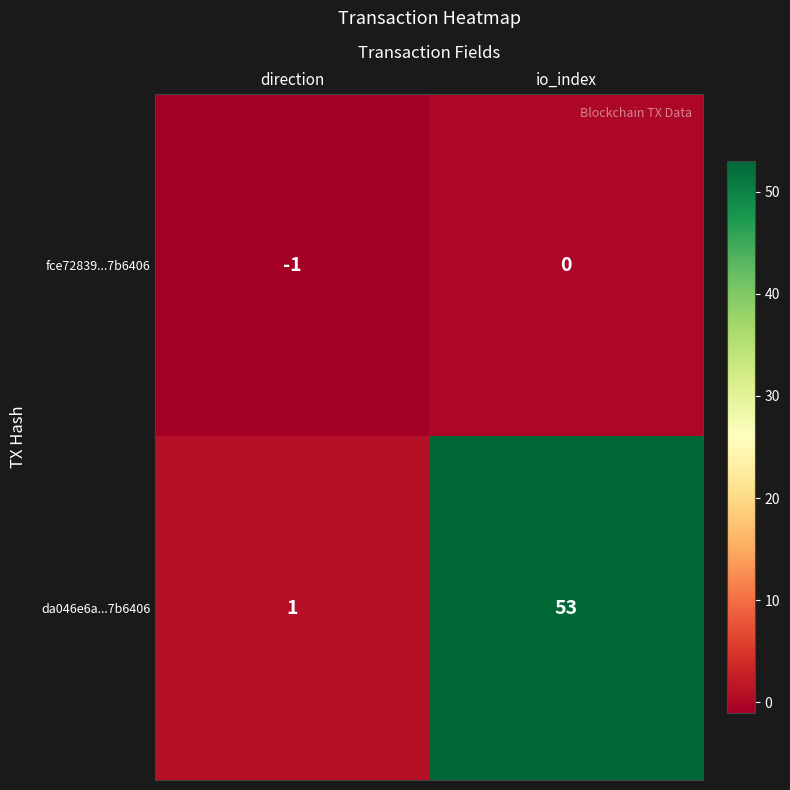

What is the difference between the maximum and minimum values in the da046e6a...7b6406 series?

52